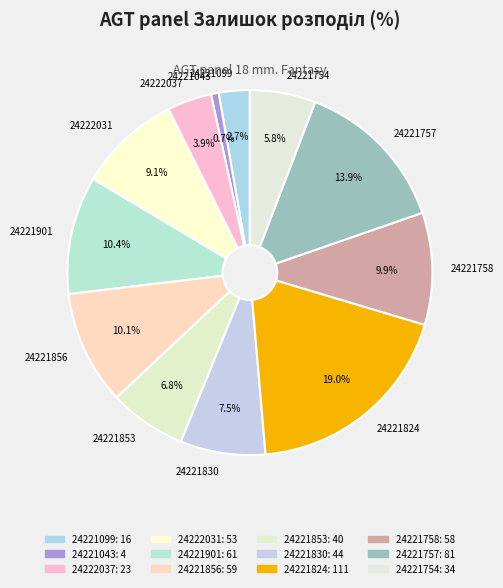

Is there a majority slice in this chart?

No